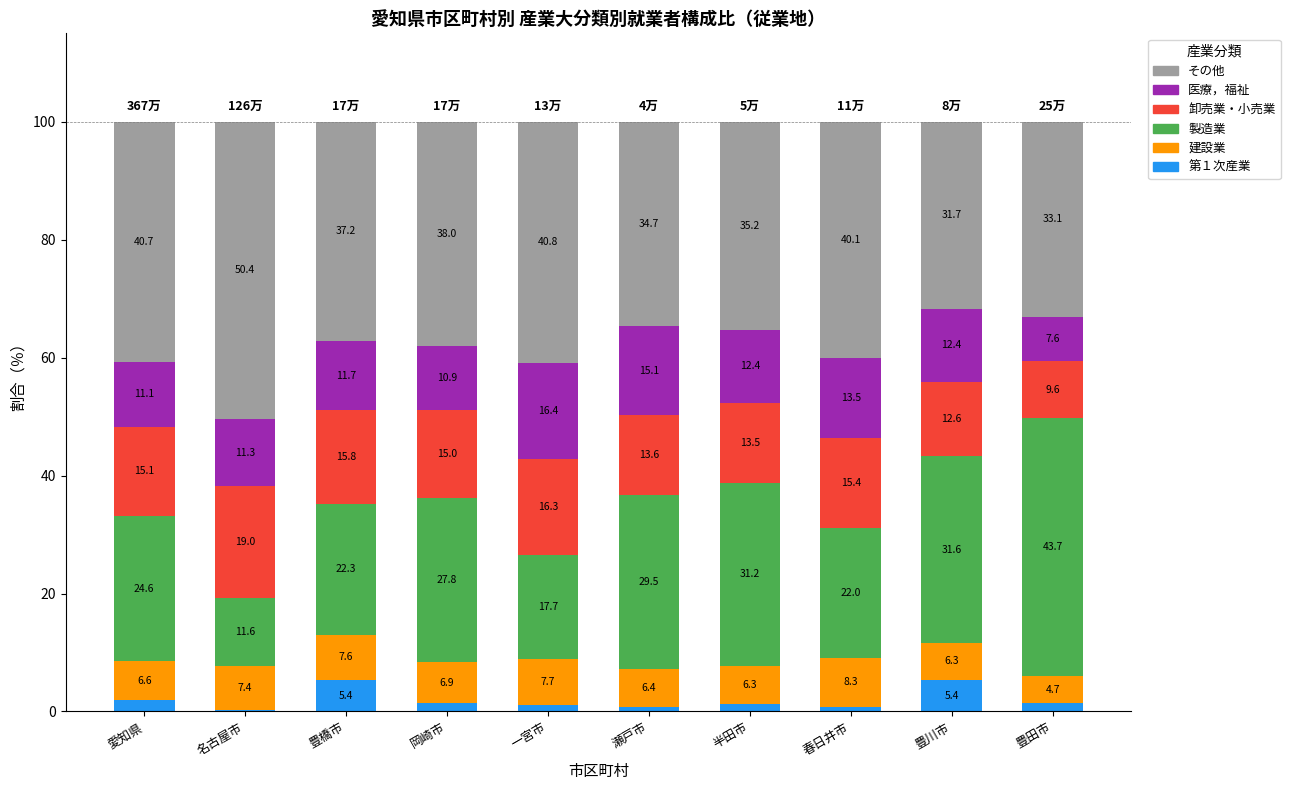

Where does the 第１次産業 series first go above 1?

愛知県